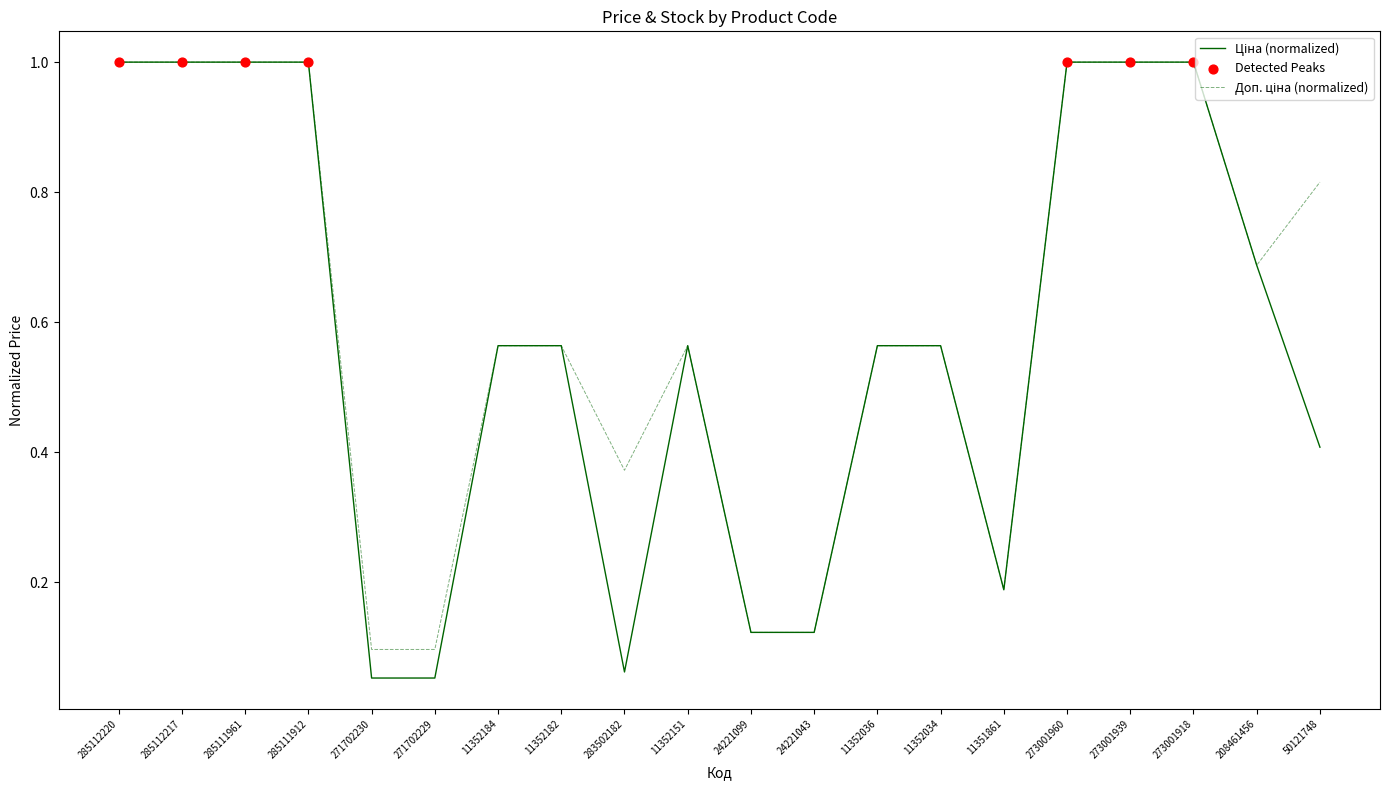

At how many categories does at least one series exceed 0?

20